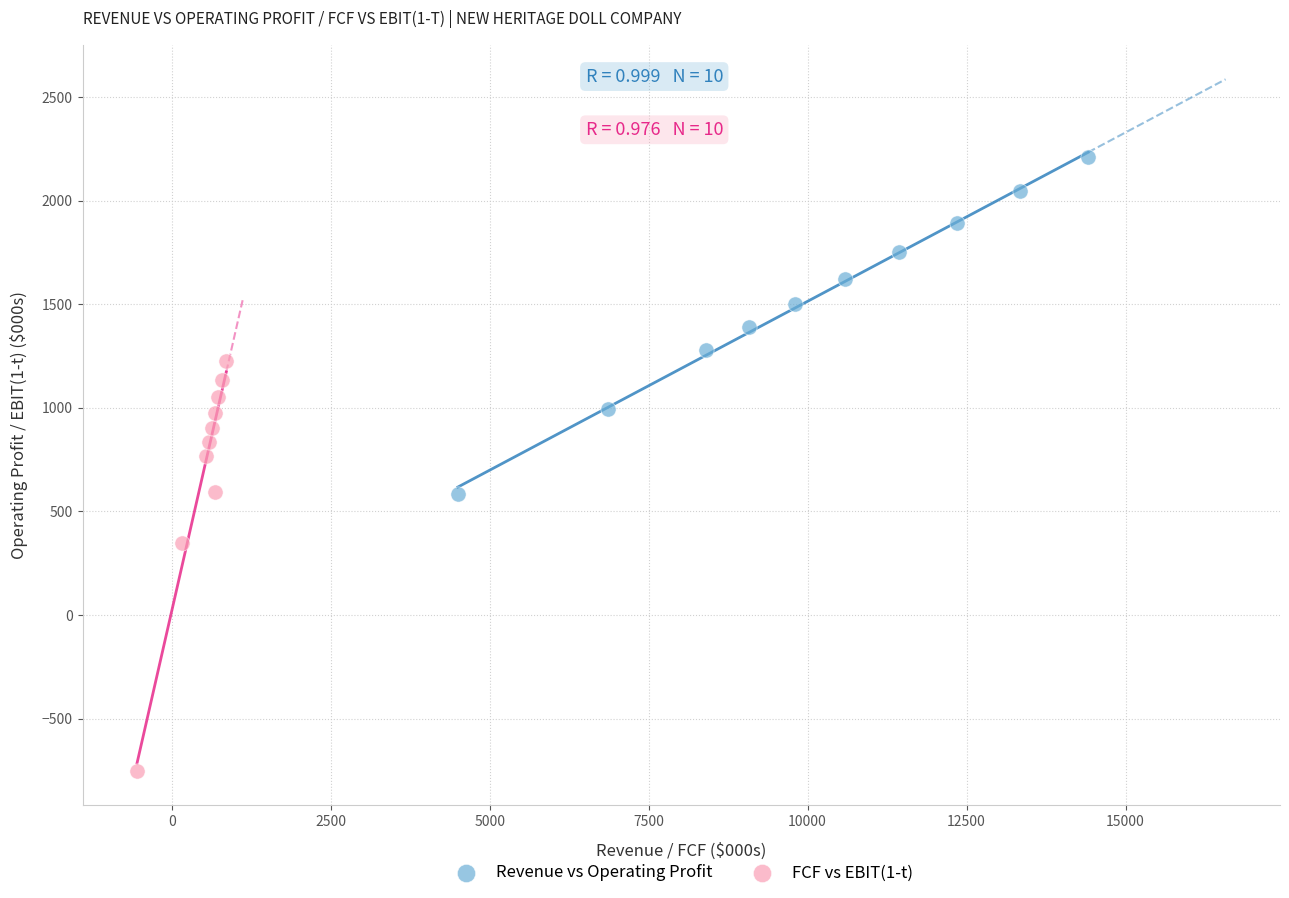

Which series has the widest spread of Y values?

FCF vs EBIT(1-t)